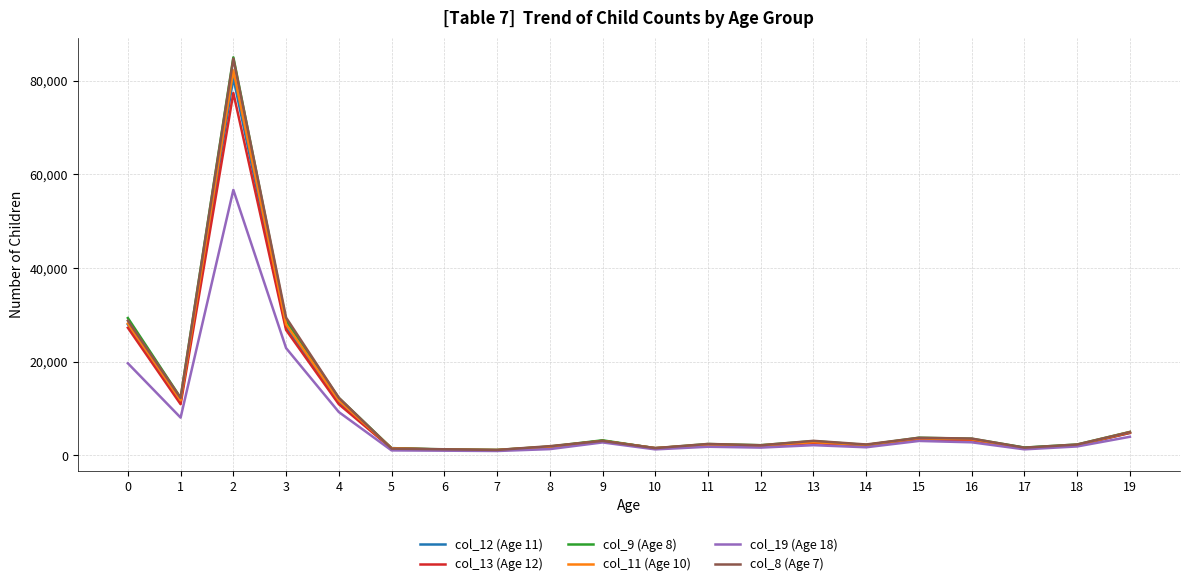

Which series has the largest range (max minus min)?

col_9 (Age 8)